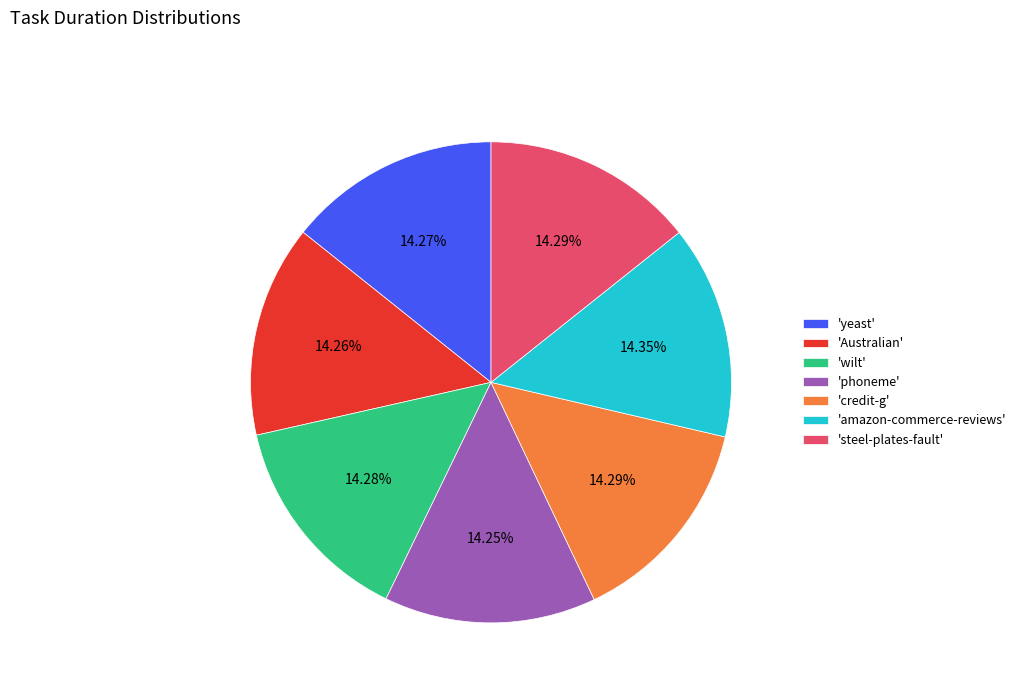

Does 'Australian' account for over 50% of the chart?

No